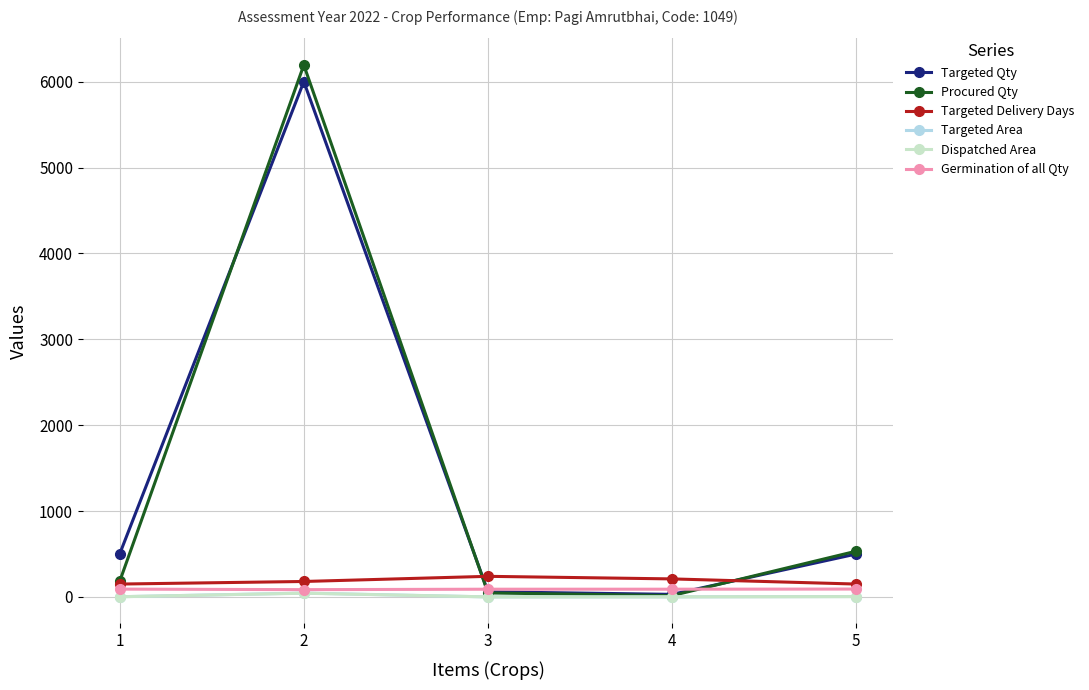

How many series are shown in this chart?

6